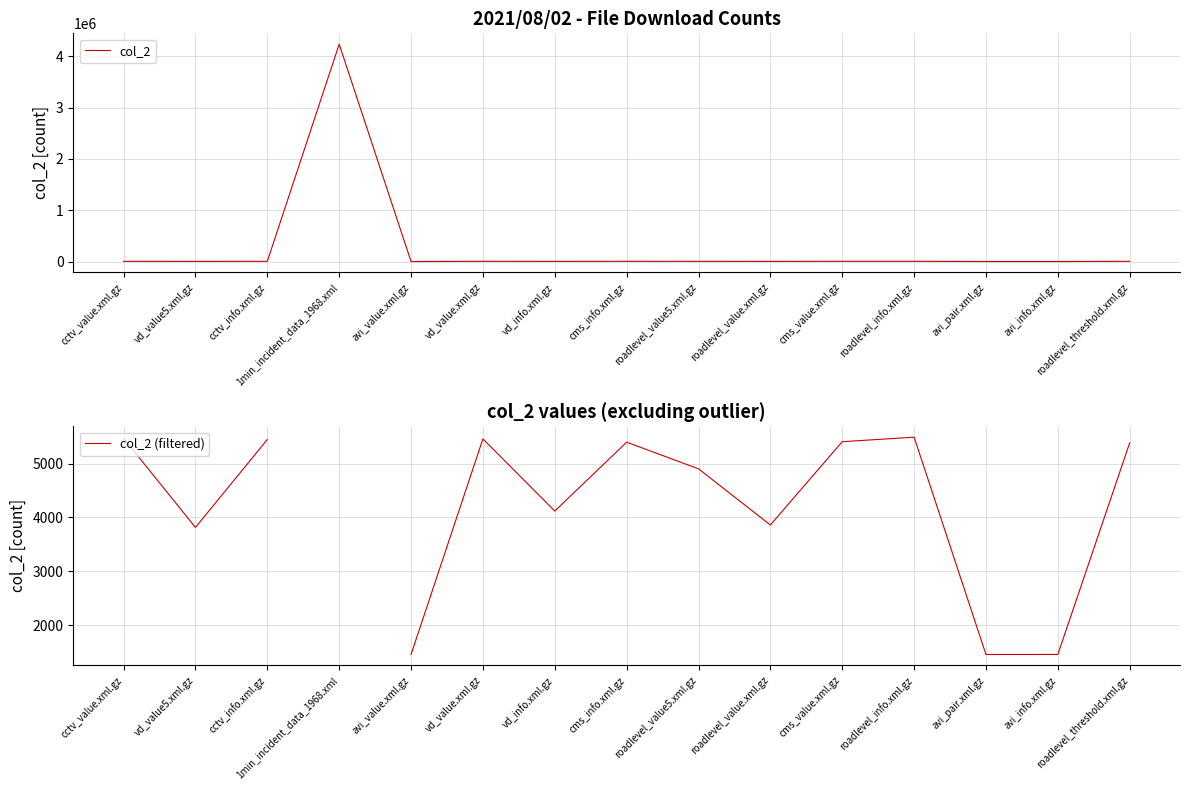

True or false: col_2 (filtered) and col_2 cross at least once.

False